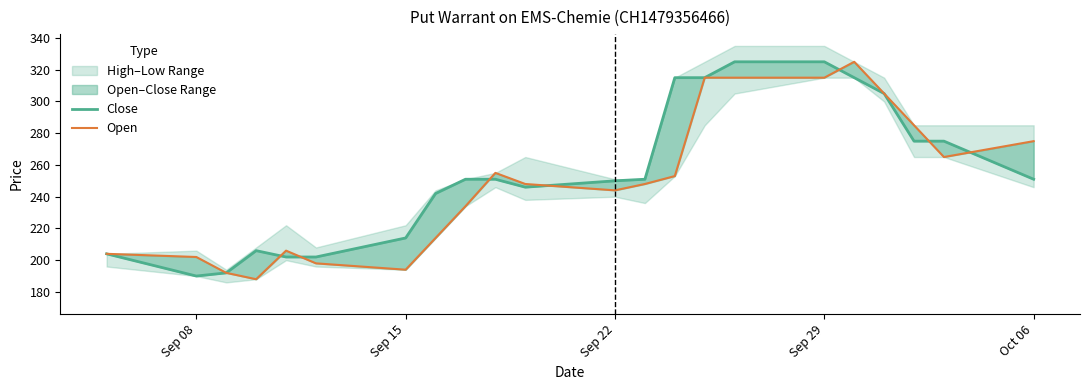

Is it true that Close equals 375 at Sep 15?

False